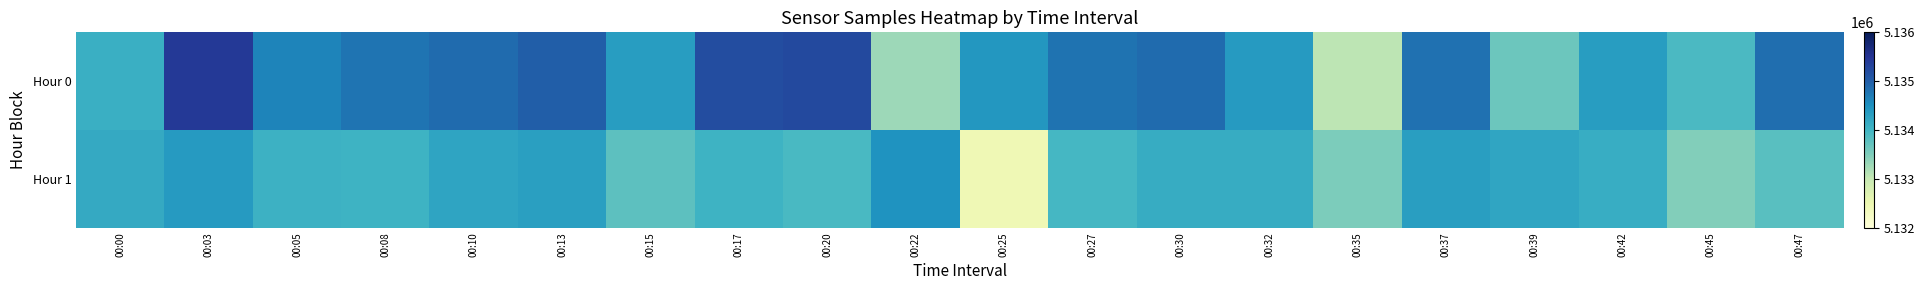

Between 00:45 and 00:27, which is larger?

00:27